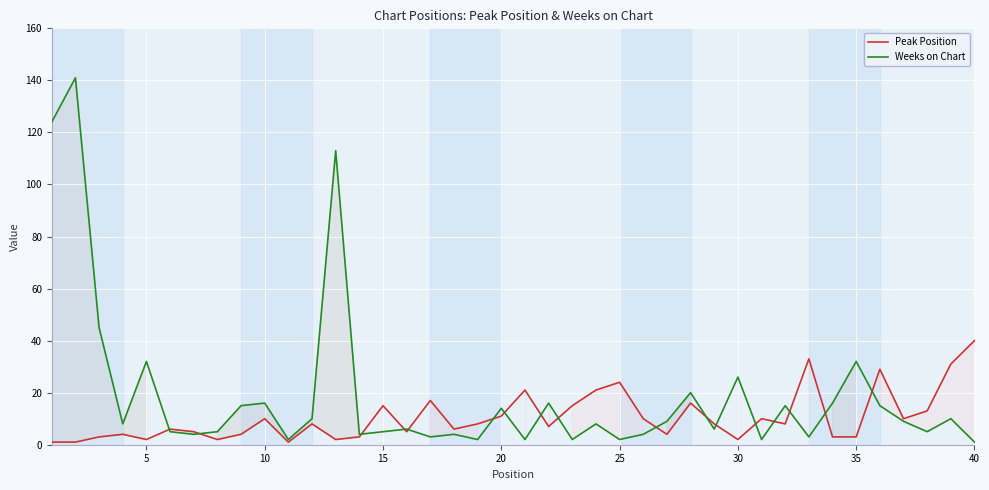

What is the highest value of the Weeks on Chart series?

141